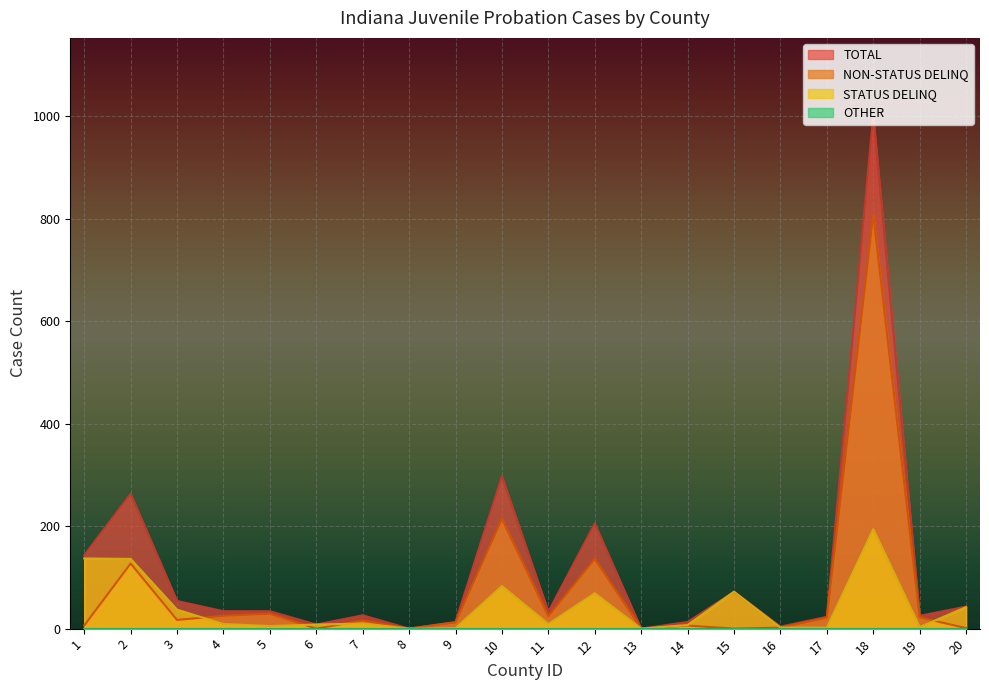

What is the total value across all series at 4?

68